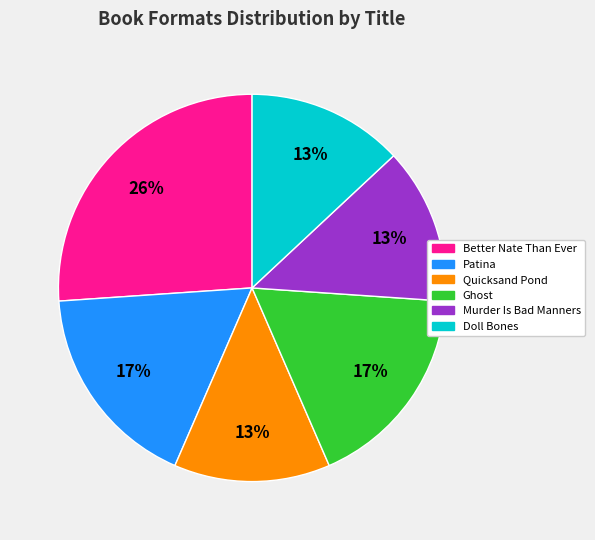

To the nearest percent, what is the average slice percentage?

17%